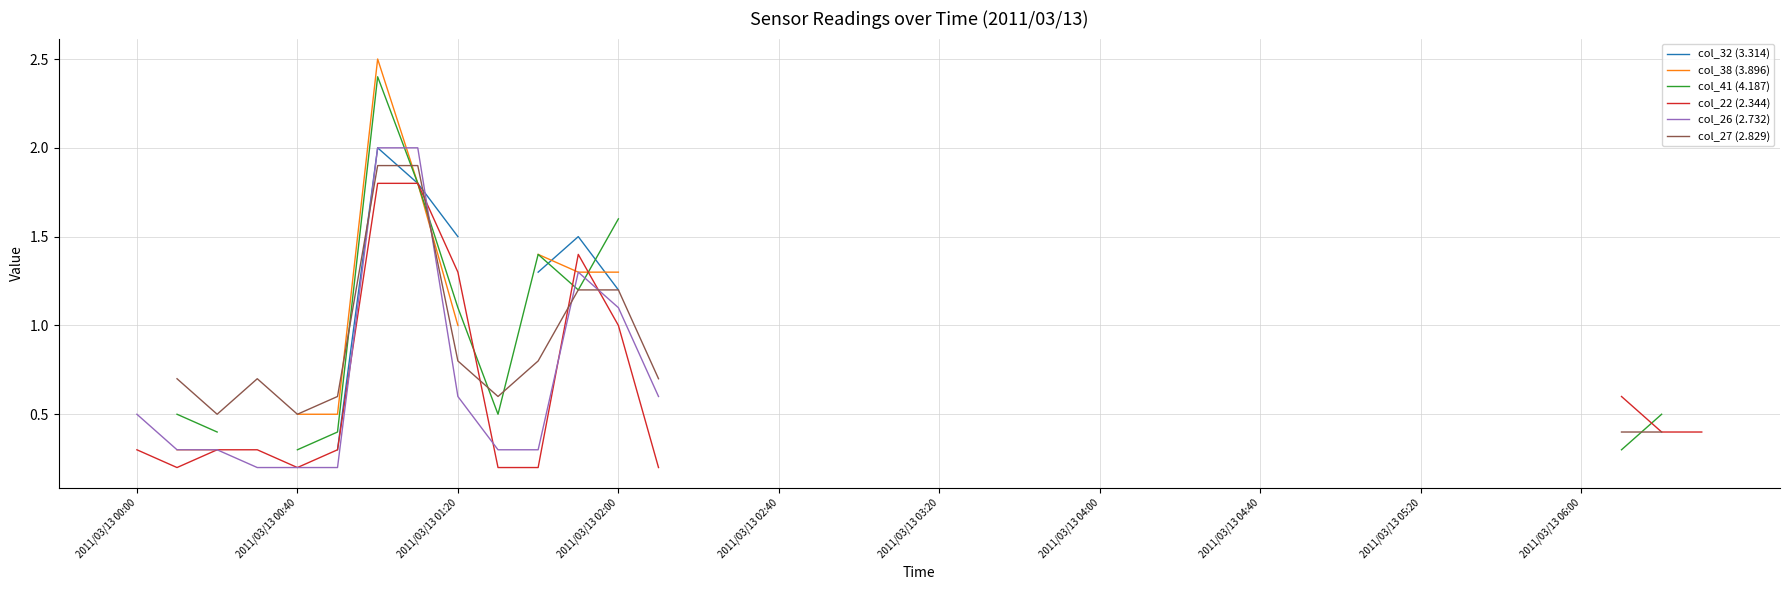

Which category has the lowest value across all series?

2011/03/13 00:40